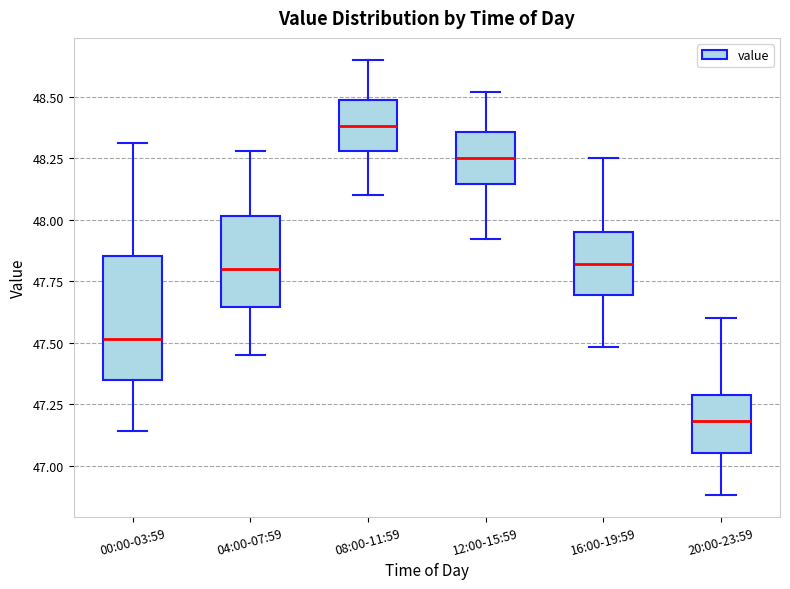

Which box is the tallest, from its lower edge to its upper edge?

00:00-03:59